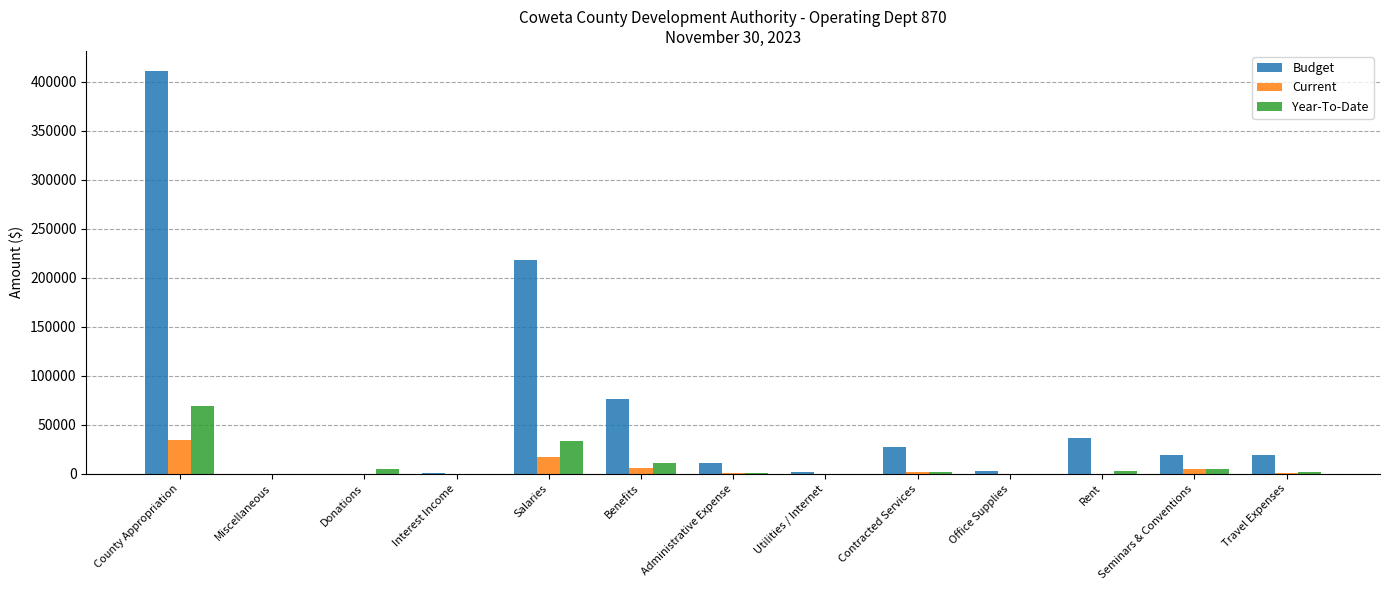

True or false: Current has a value of 5572.8 at Benefits.

True